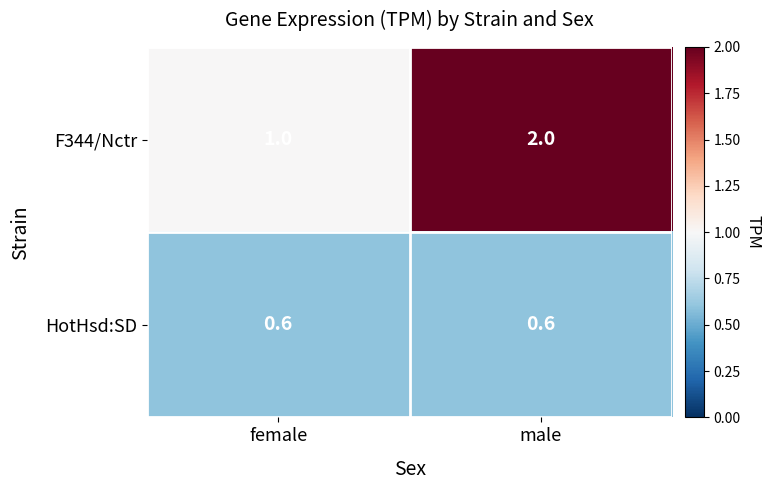

What is the average value of the F344/Nctr series?

1.5